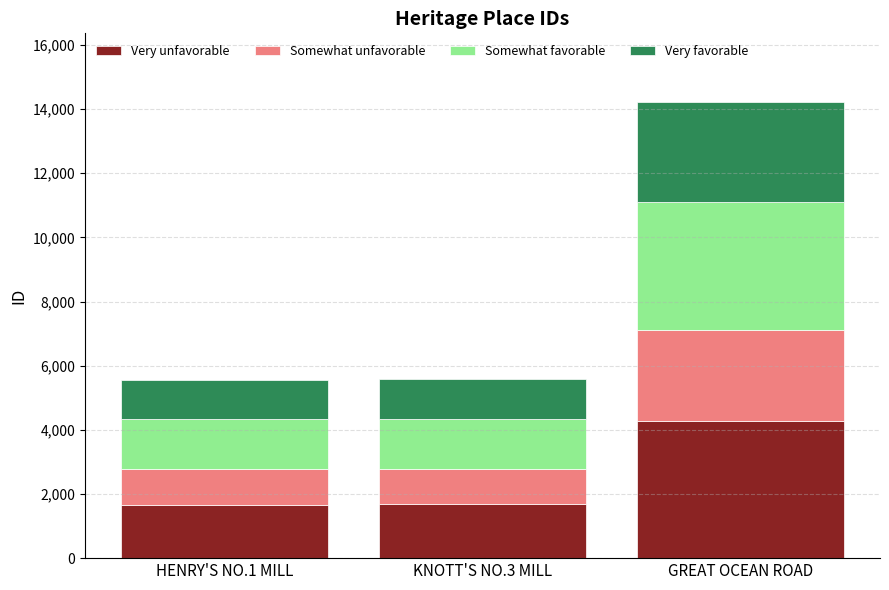

What is the total value across all series at GREAT OCEAN ROAD?

14228